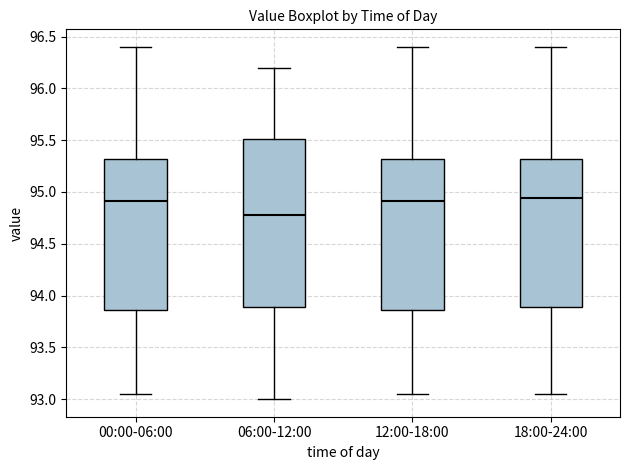

Reading left to right, transcribe this box plot: for each box, give where its median line is, the range the box spans, and where its two whiskers end, as read against the y-axis. The values are not printed on the chart, so give them approximately, as read against the axis.

00:00-06:00: median 94.90, box 93.85 to 95.30, whiskers 93.05 to 96.40
06:00-12:00: median 94.80, box 93.90 to 95.50, whiskers 93.00 to 96.20
12:00-18:00: median 94.90, box 93.85 to 95.30, whiskers 93.05 to 96.40
18:00-24:00: median 94.95, box 93.90 to 95.30, whiskers 93.05 to 96.40